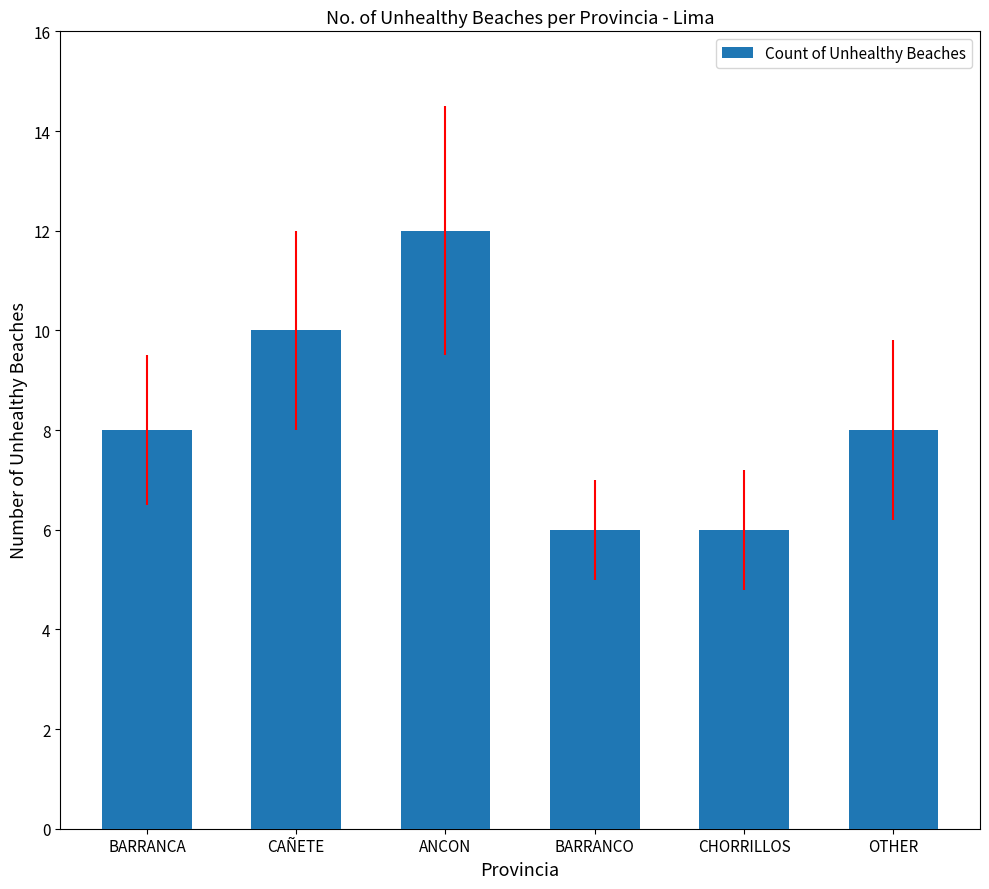

The value at OTHER is 8. True or false?

True